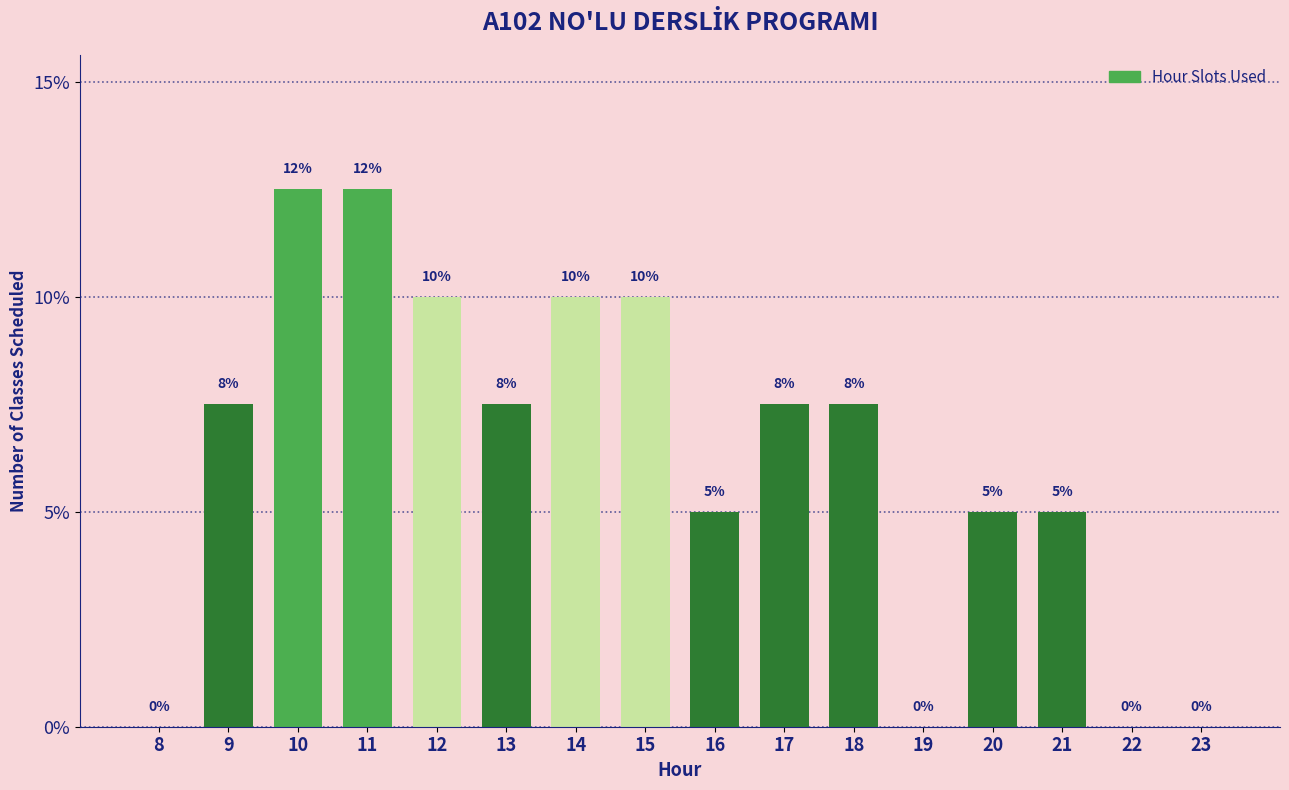

At which label does the data first exceed 7?

9